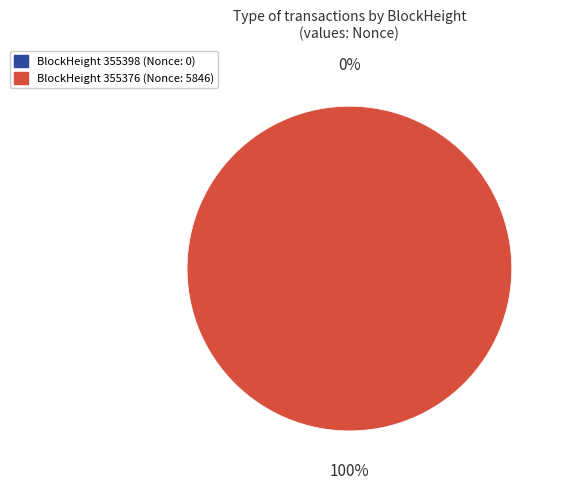

True or false: 355398 accounts for 0% of the total.

True